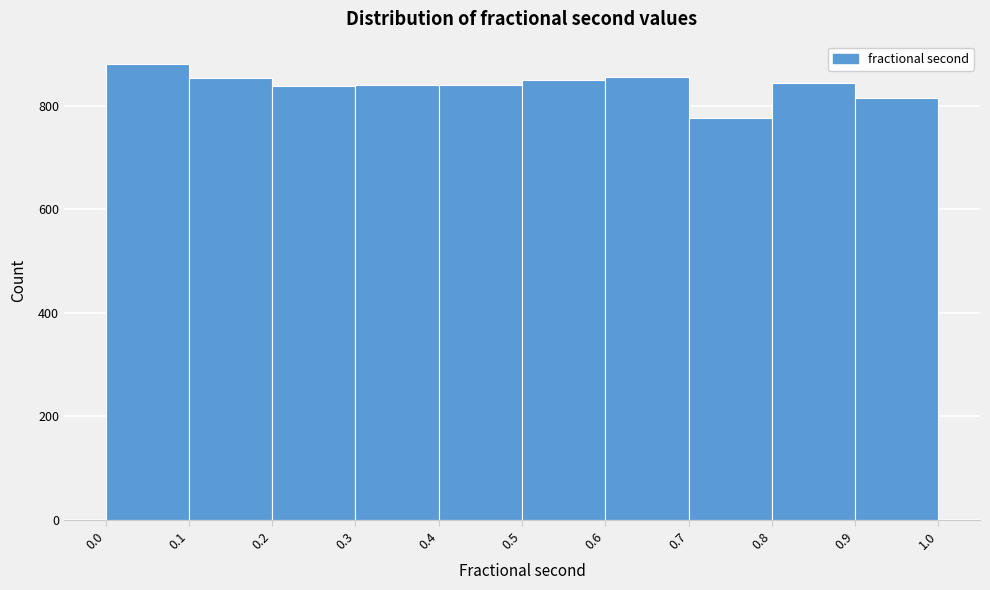

Reading left to right, list every bar in this chart as the range it spans on the x-axis followed by its height. The values are not printed on the chart, so give them approximately, as read against the axis.

0.0 to 0.1: 880
0.1 to 0.2: 860
0.2 to 0.3: 840
0.3 to 0.4: 840
0.4 to 0.5: 840
0.5 to 0.6: 840
0.6 to 0.7: 860
0.7 to 0.8: 780
0.8 to 0.9: 840
0.9 to 1.0: 820